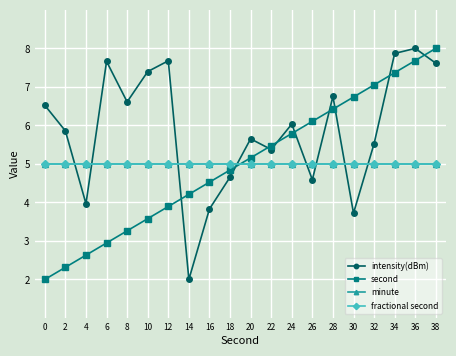

Is this an area chart (filled region under the line)?

No